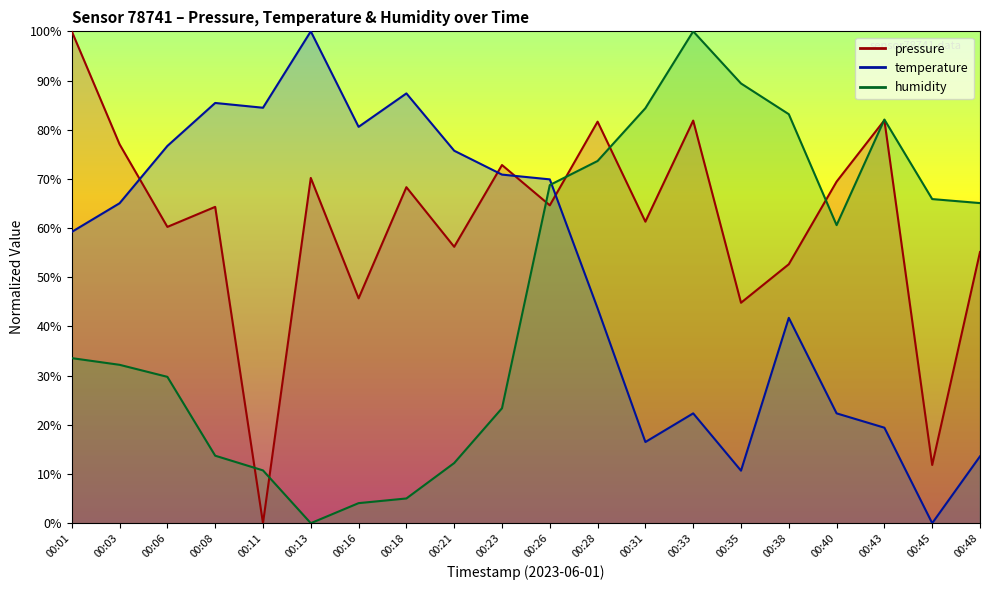

The humidity series shows 38.3 at 00:28. True or false?

False